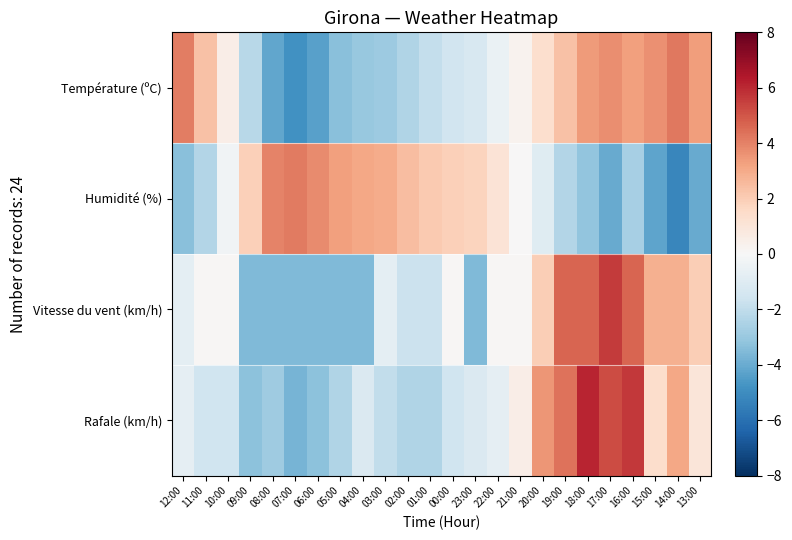

Which series has the largest range (max minus min)?

Rafale (km/h)